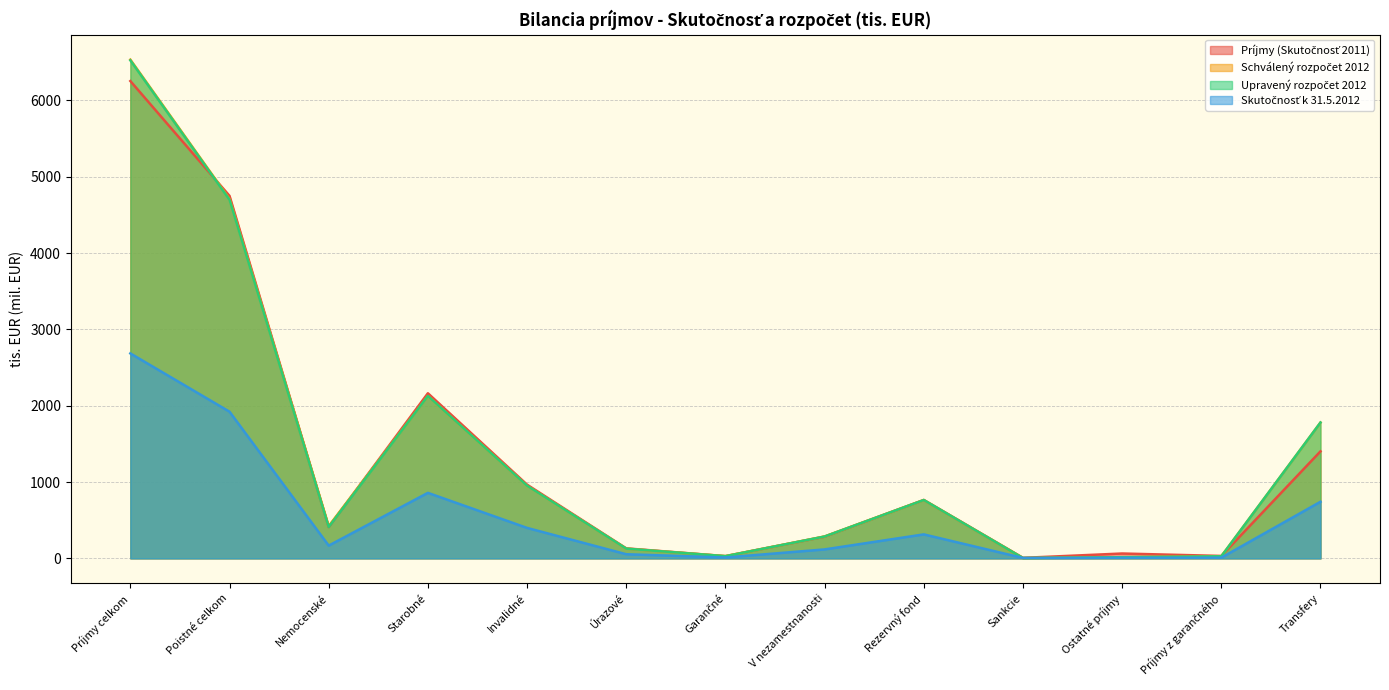

Which series changed the most between Starobné and Sankcie?

Príjmy (Skutočnosť 2011)